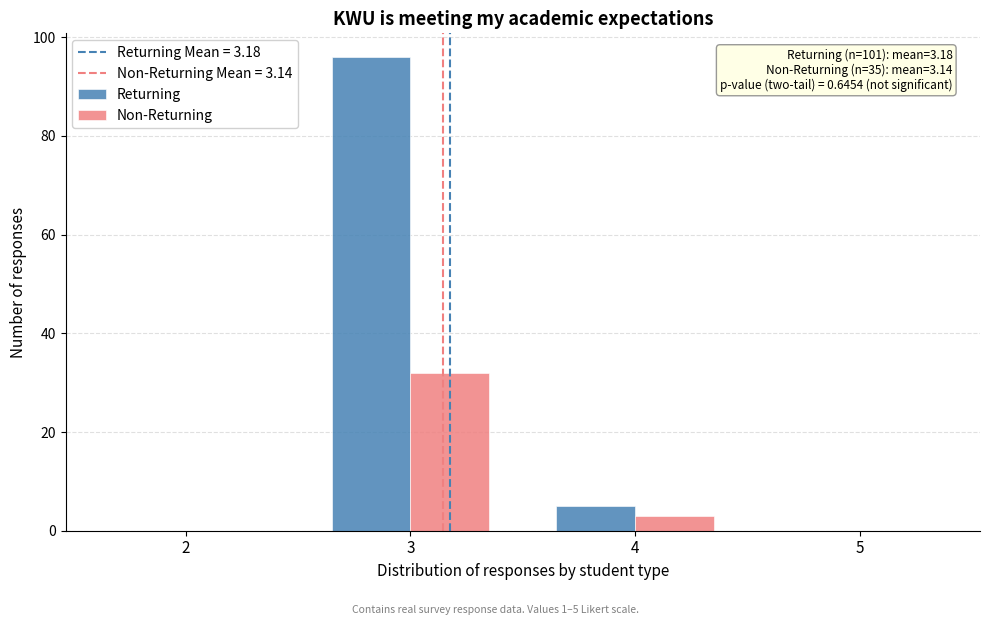

In the Non-Returning series, which range on the x-axis has the tallest bar?

2.5 to 3.5